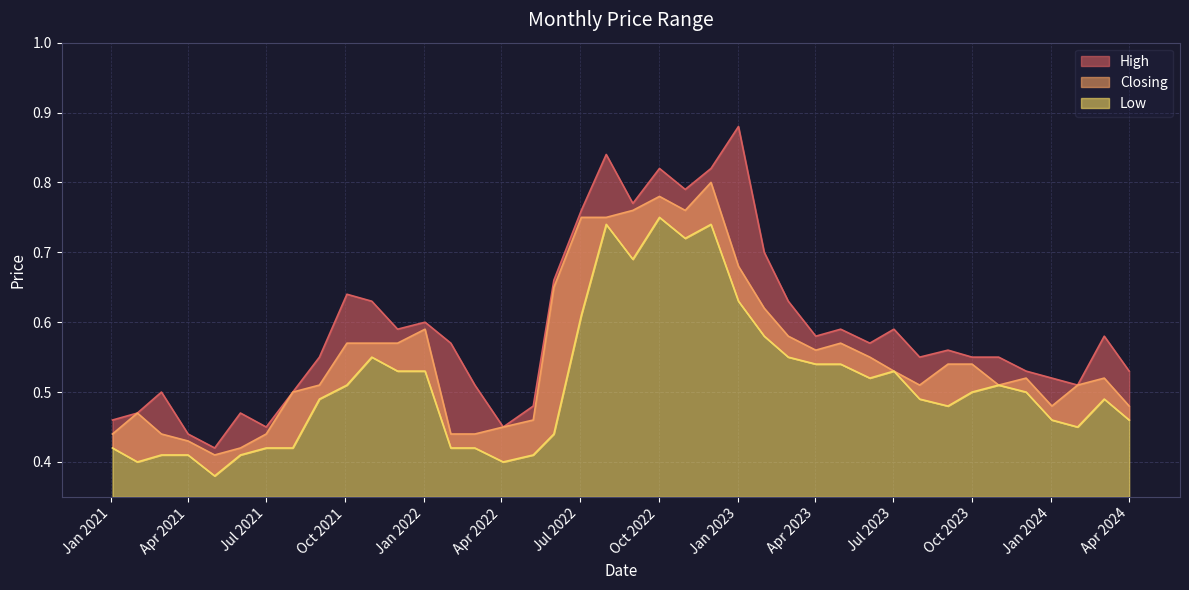

True or false: High and Low intersect in this chart.

False